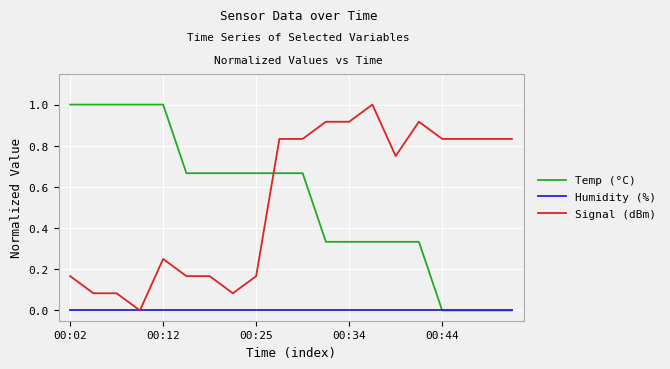

What is the greatest value displayed?

1.0